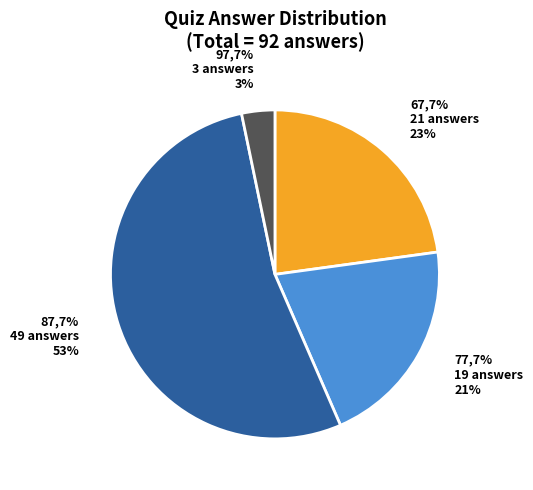

To the nearest percent, what is the difference between the largest and smallest slice percentages?

50%